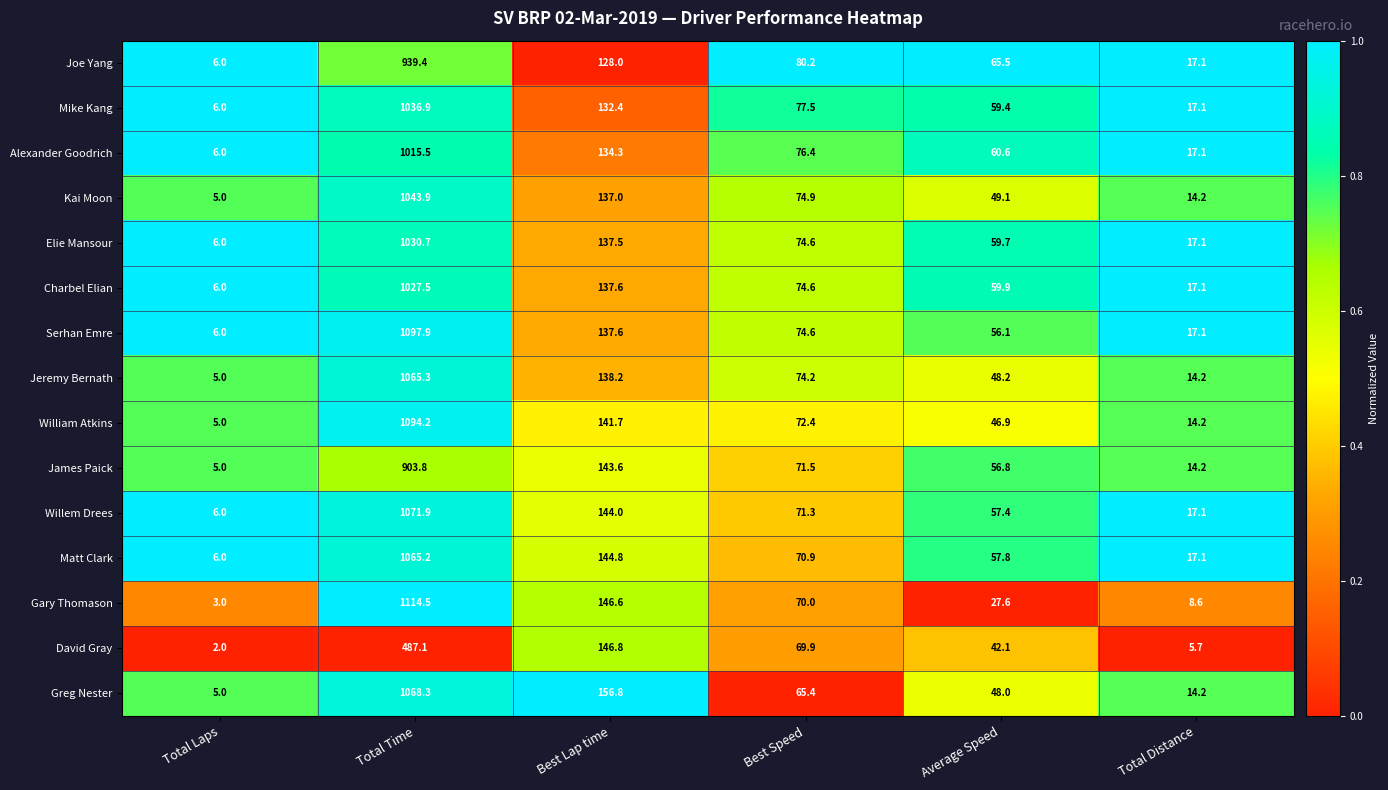

At which label does Elie Mansour reach its peak?

Total Time